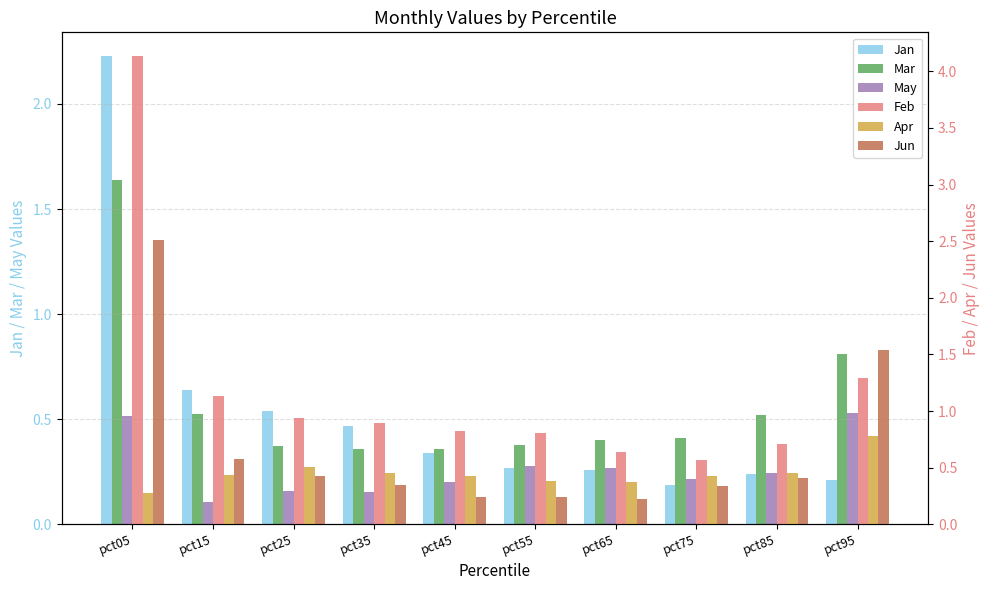

What is the difference between the highest and lowest values at pct45?

0.6